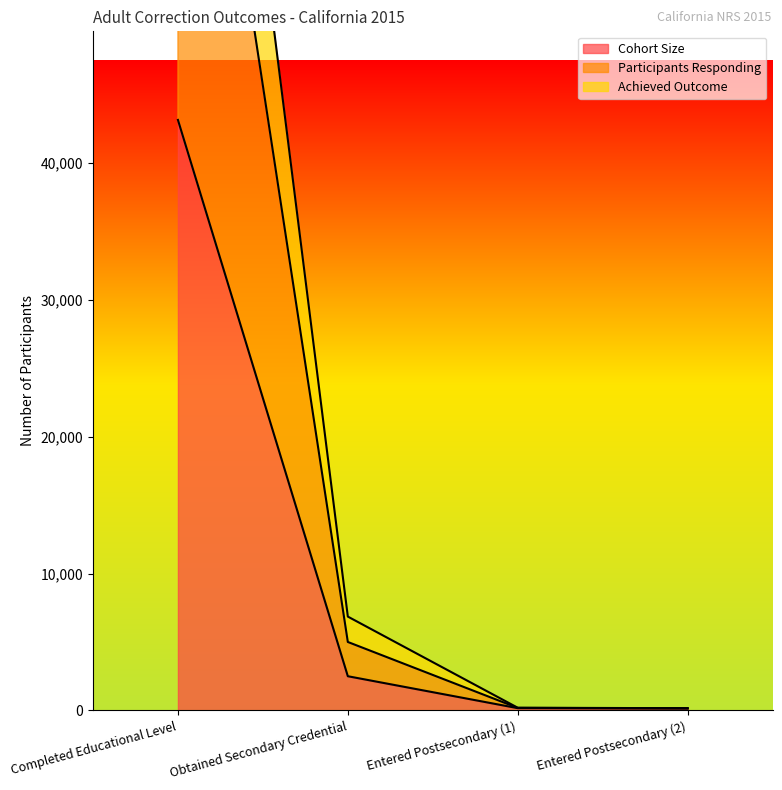

What is the difference between the maximum and minimum values in the Cohort Size series?

43000